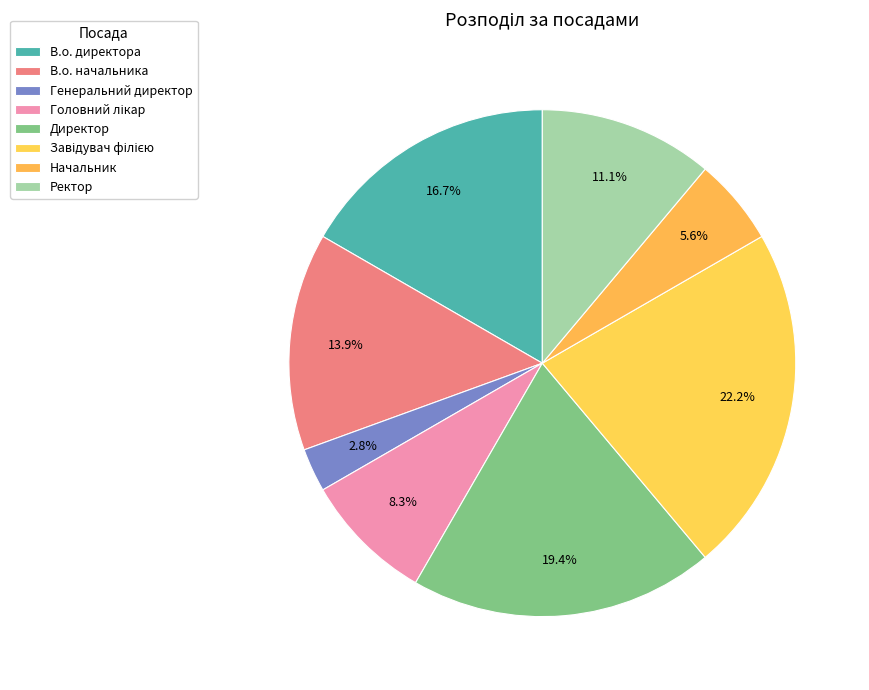

What is the smallest slice in the pie chart?

Генеральний директор